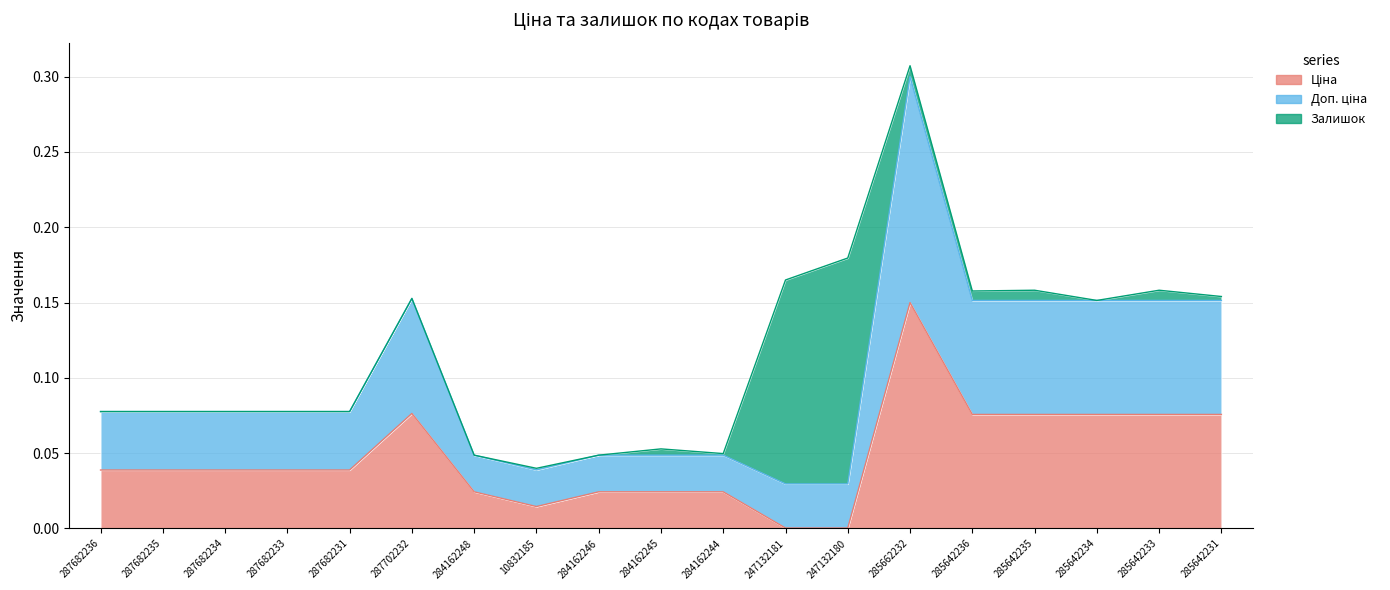

At which category is the sum across all series the highest?

285662232